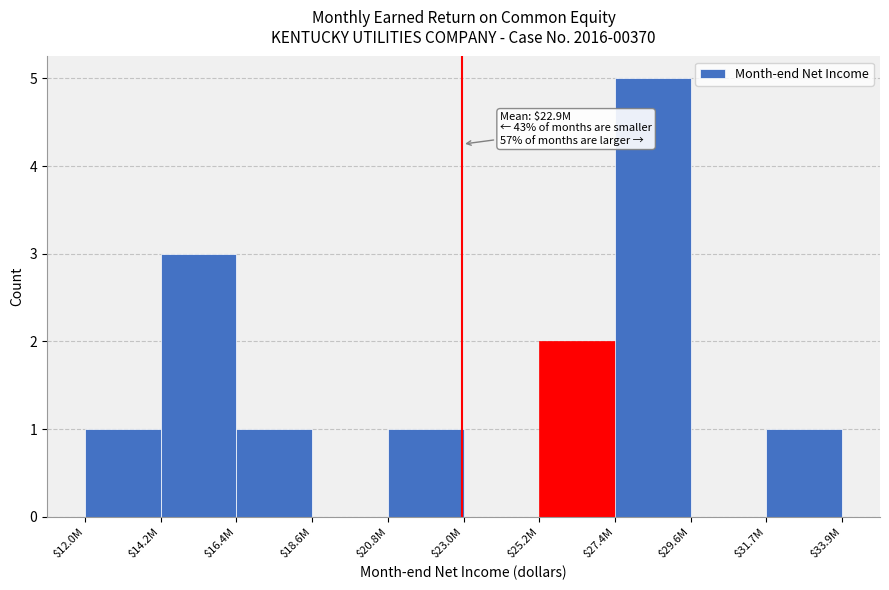

What is the sum of all values?

14